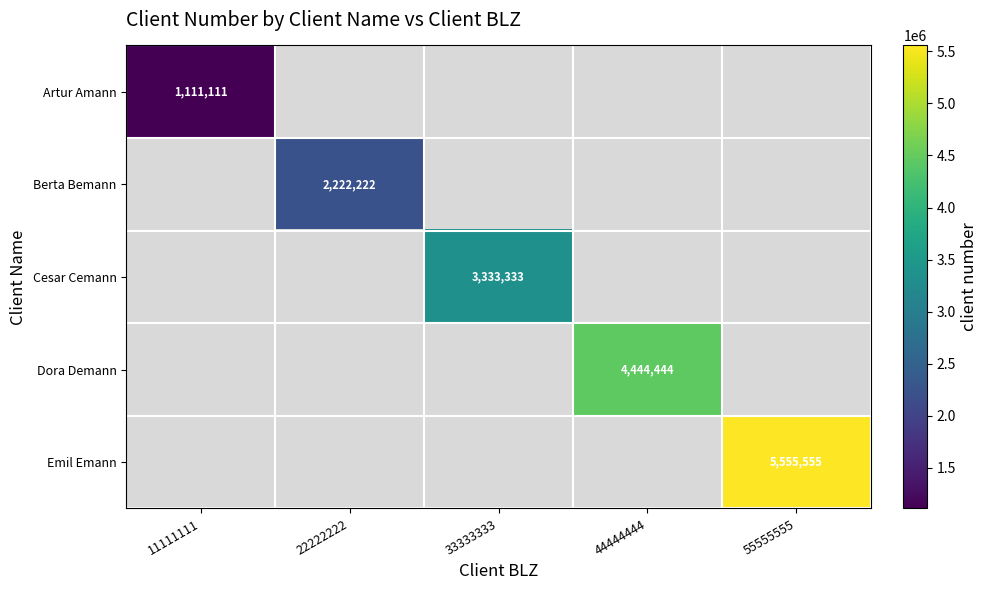

Is the value of Cesar Cemann at 22222222 greater than the value of Artur Amann at 11111111?

No